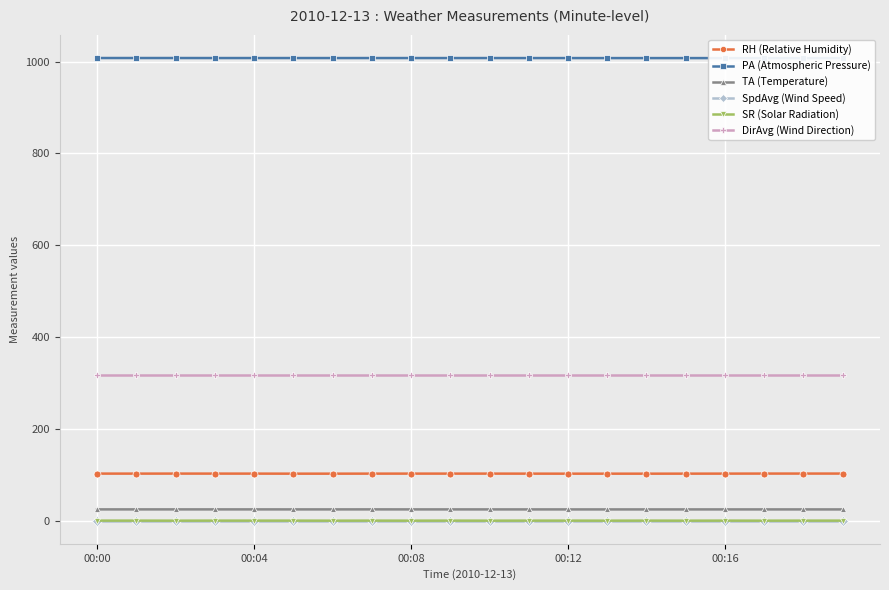

True or false: TA (Temperature) and SR (Solar Radiation) intersect in this chart.

False